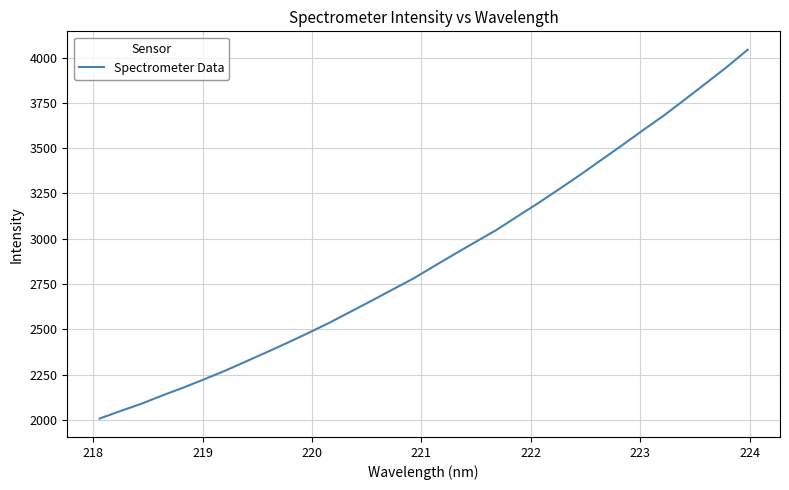

What is the maximum value shown in the chart?

4043.7